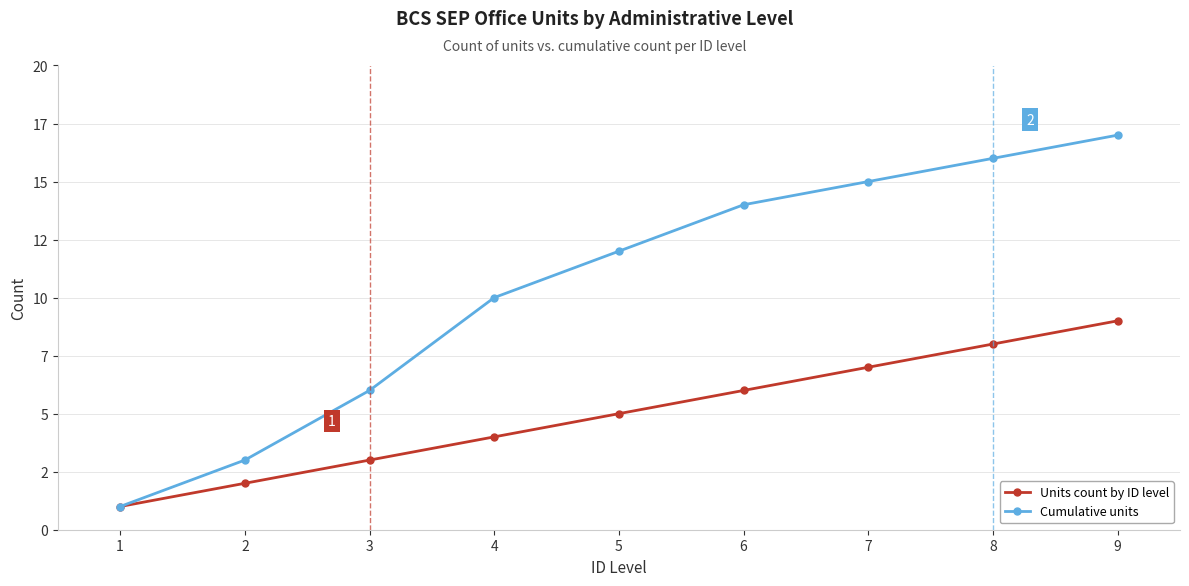

Is this an area chart (filled region under the line)?

No